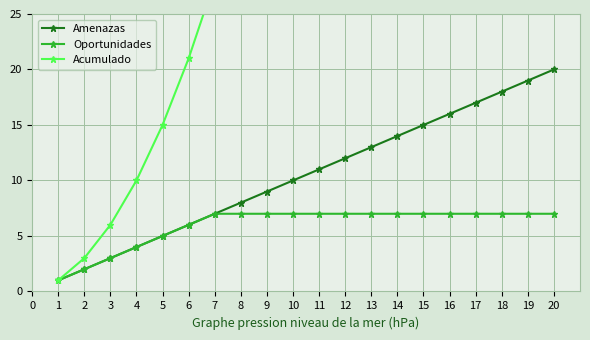

Rank the categories by Amenazas value from lowest to highest.

1, 2, 3, 4, 5, 6, 7, 8, 9, 10, 11, 12, 13, 14, 15, 16, 17, 18, 19, 20